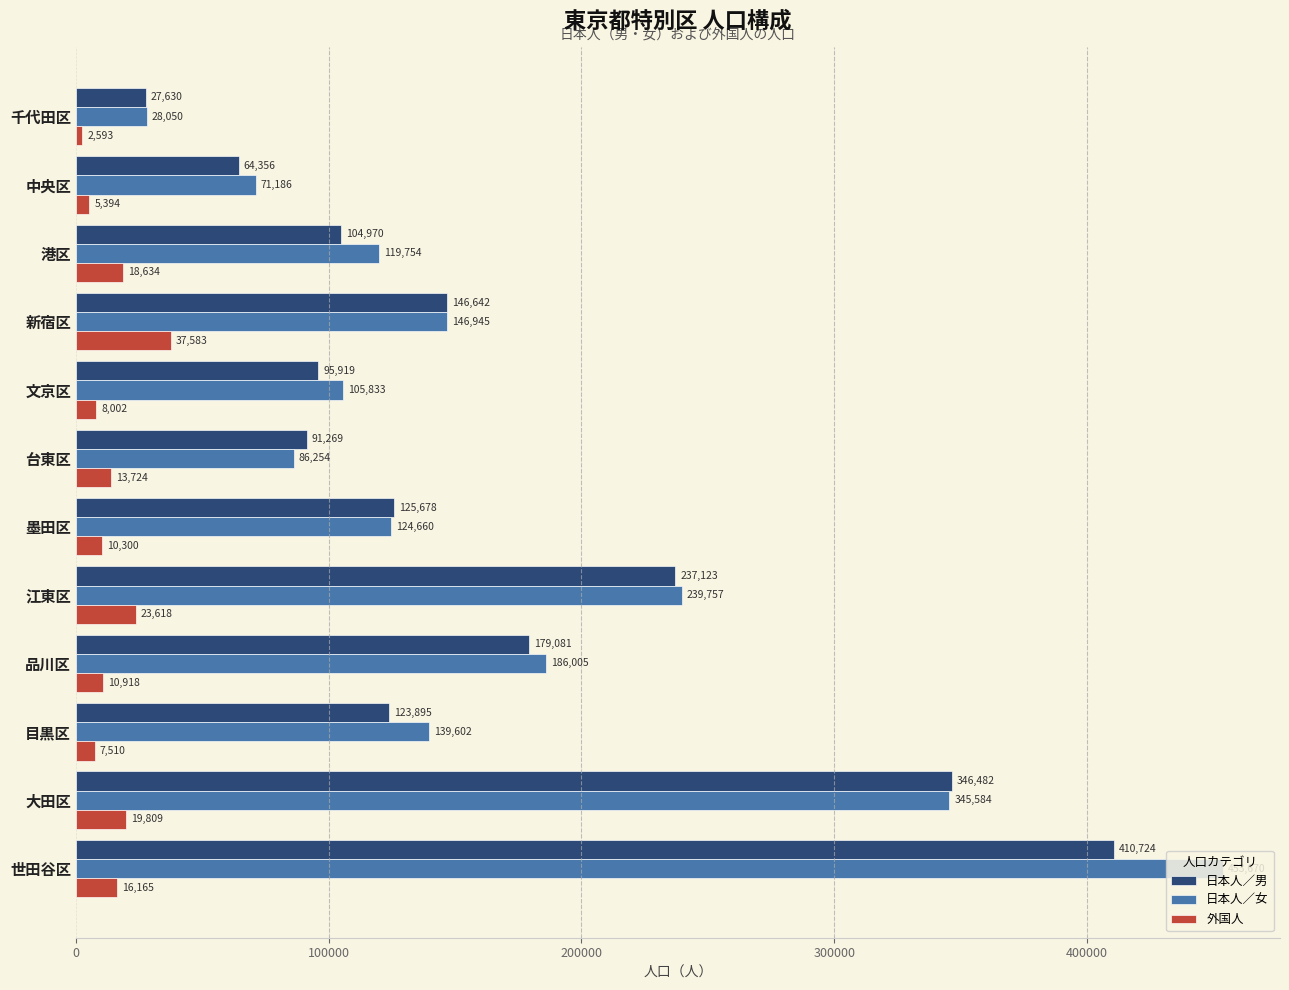

Is the value of 外国人 at 港区 greater than the value of 日本人／女 at 中央区?

No